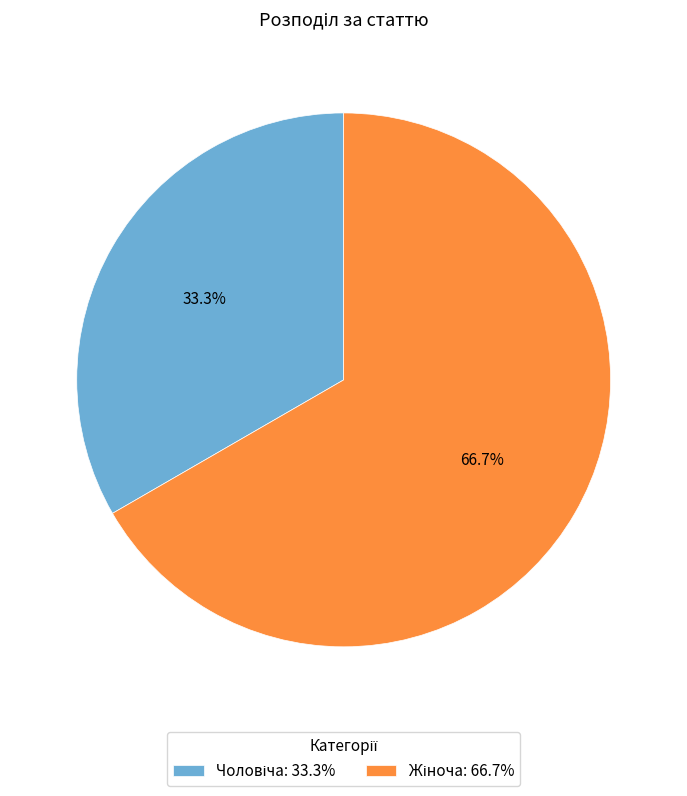

Does any single category account for the majority?

Yes